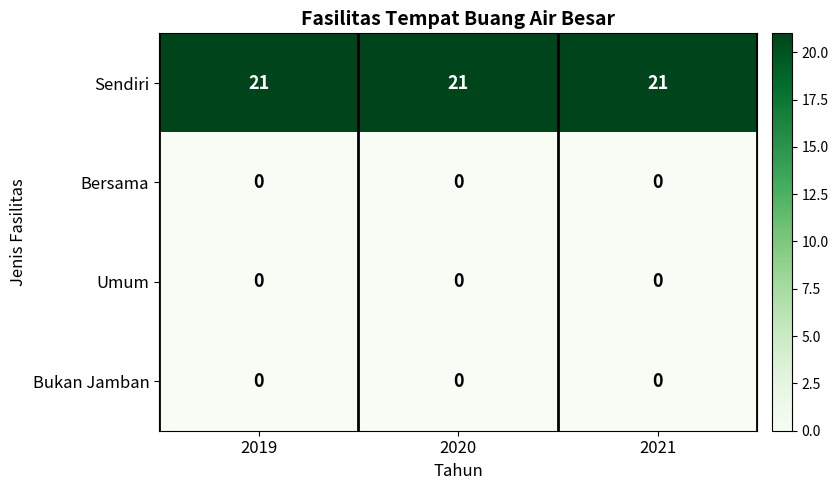

What is the spread (max minus min) of values at 2021?

21